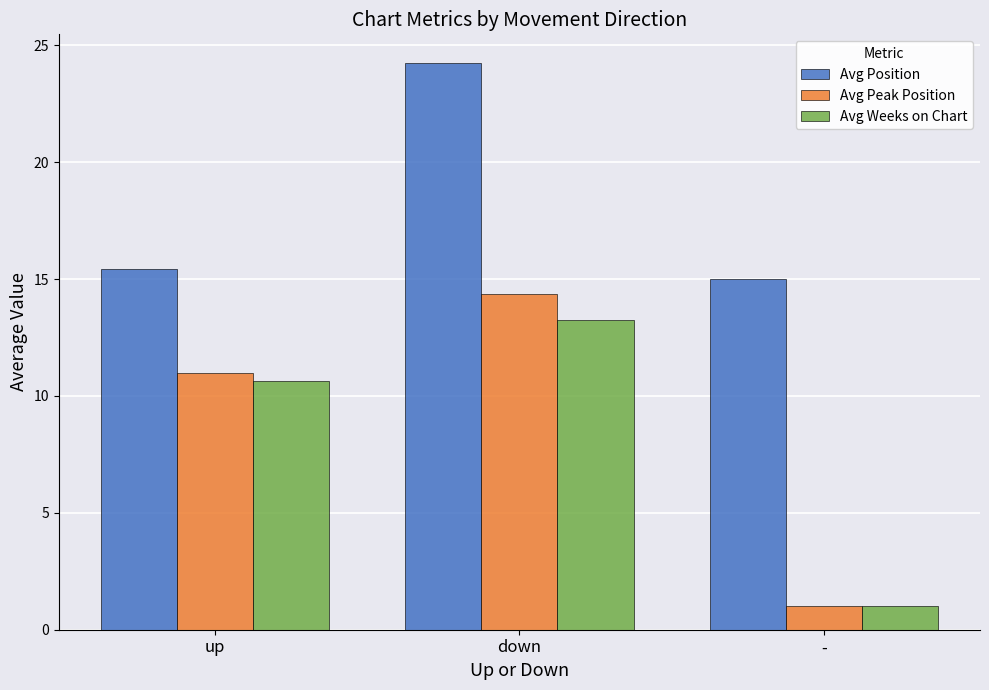

What is the spread (max minus min) of values at -?

14.0